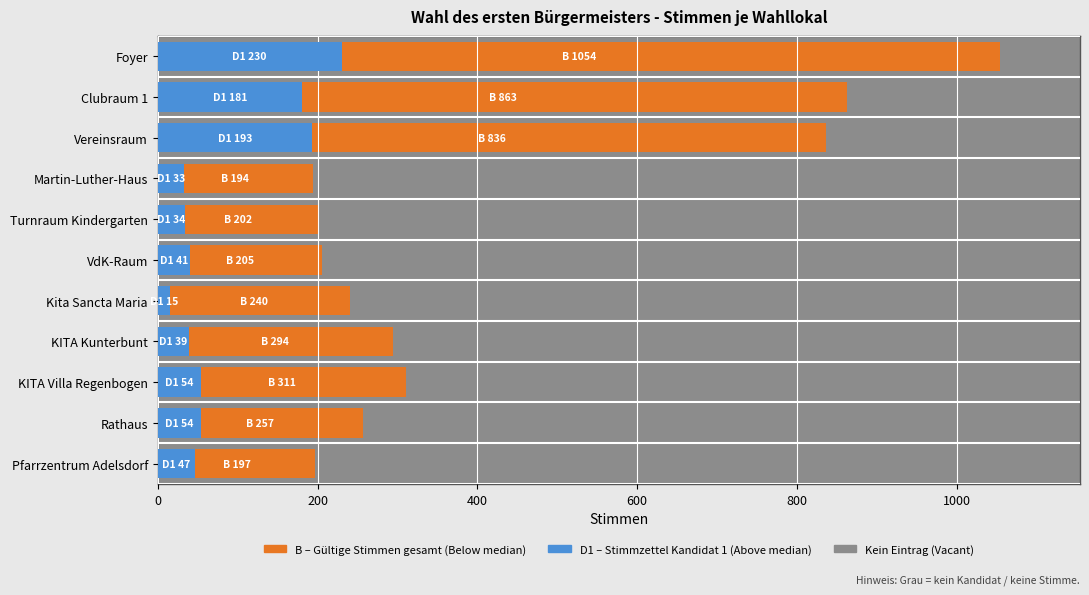

Is it true that D1 (Stimmzettel Kandidat 1) equals 92 at Rathaus?

False